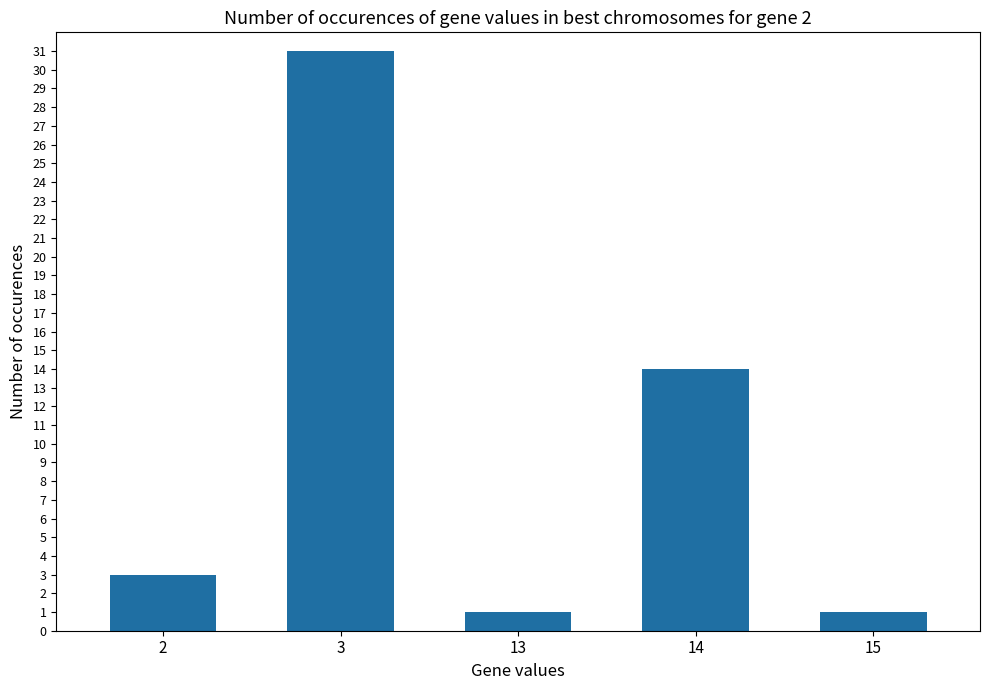

Reading left to right, extract all data points from this chart.

2=3	3=31	13=1	14=14	15=1